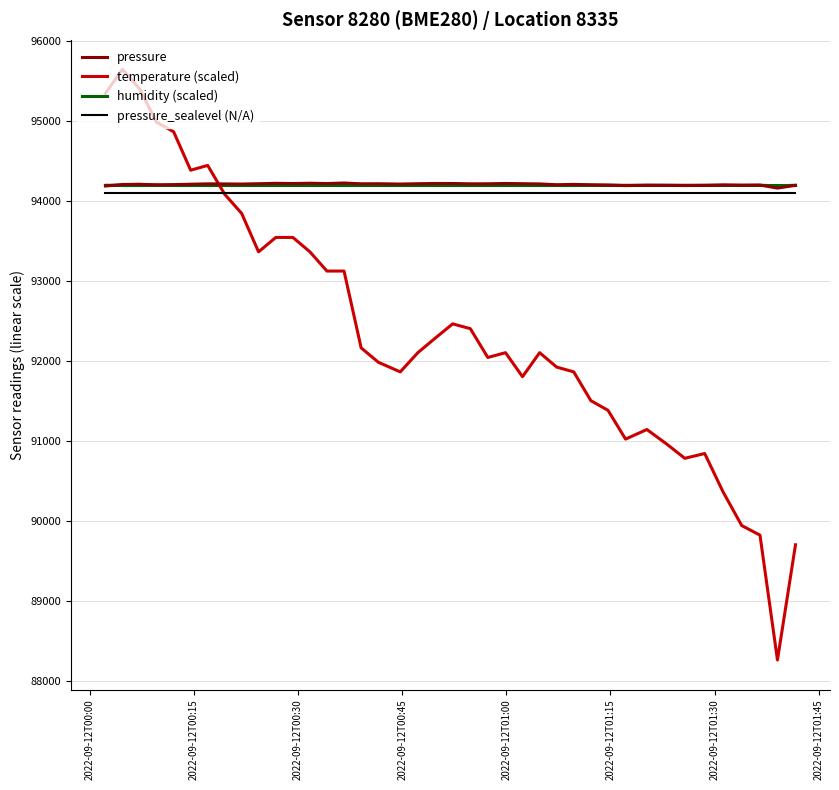

How many intersections are there between temperature (scaled) and humidity (scaled)?

1